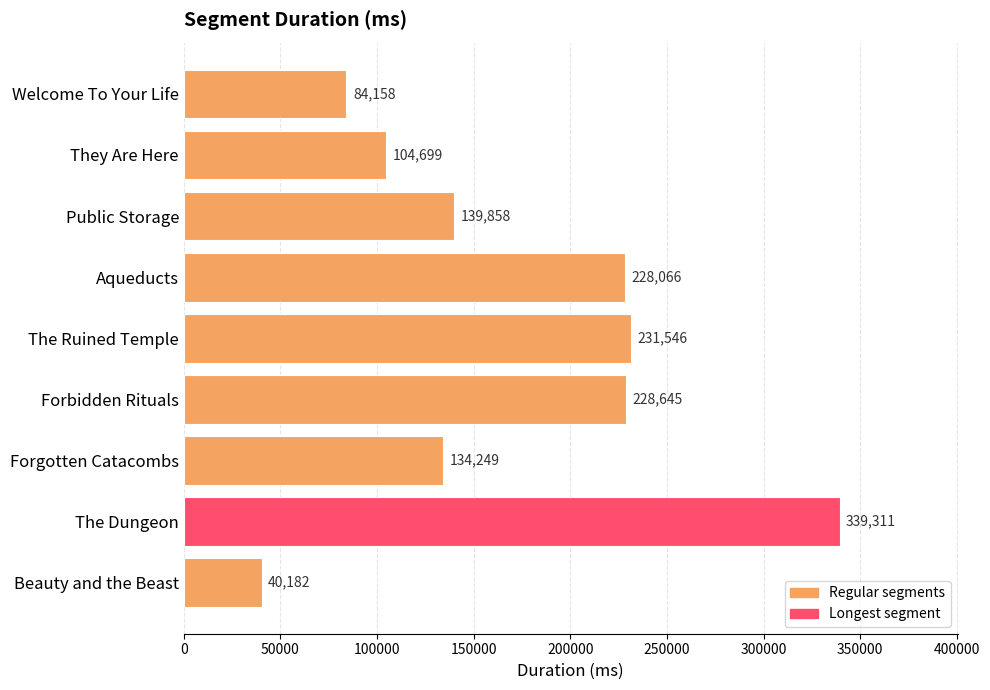

What is the sum of all values?

1530714